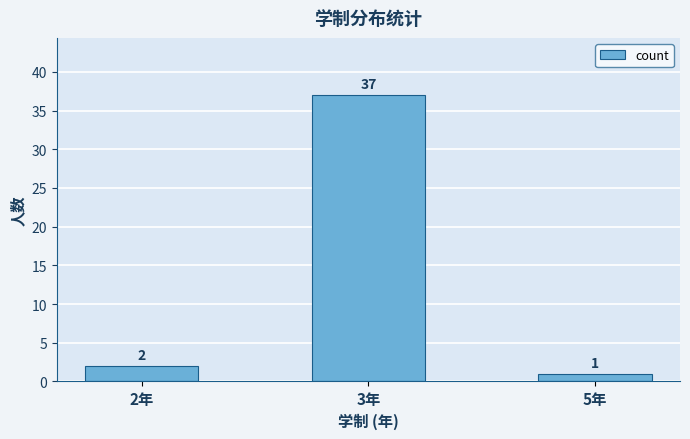

Reading left to right, extract all data points from this chart.

2年=2	3年=37	5年=1